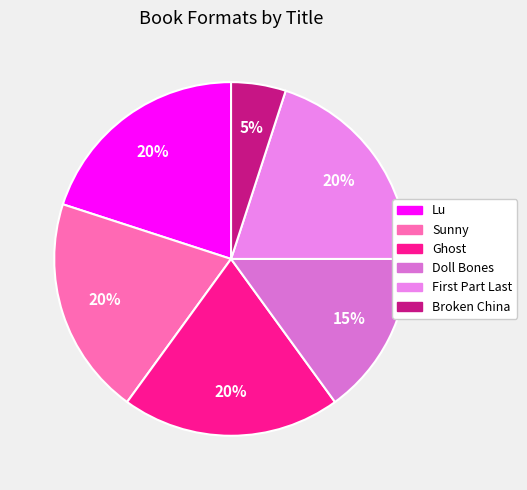

Count the number of slices in the pie.

6